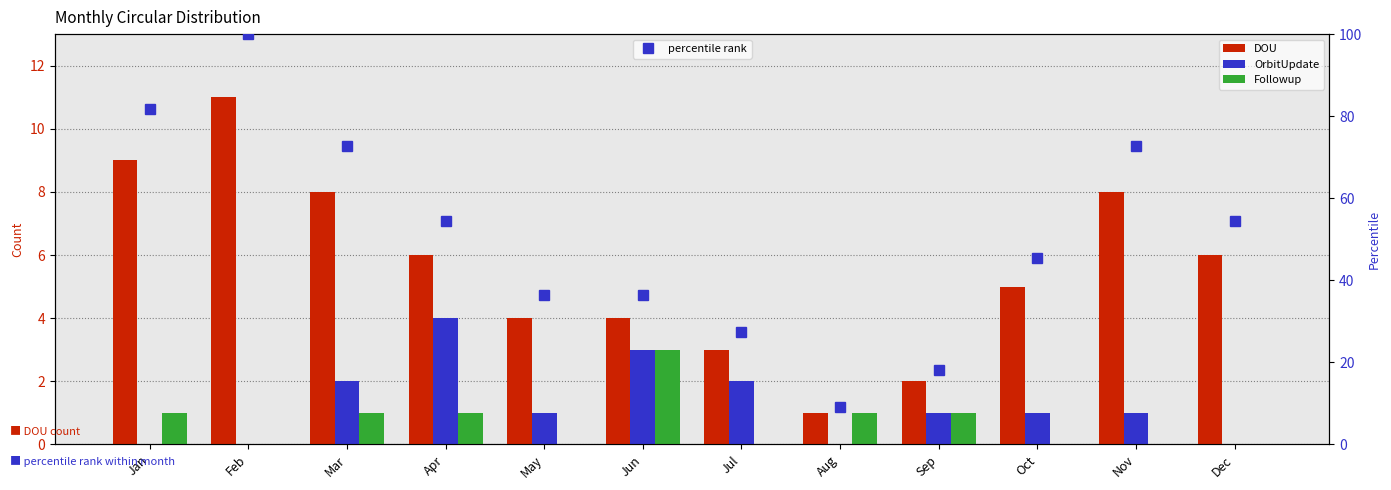

At which label does percentile rank reach its minimum?

Aug